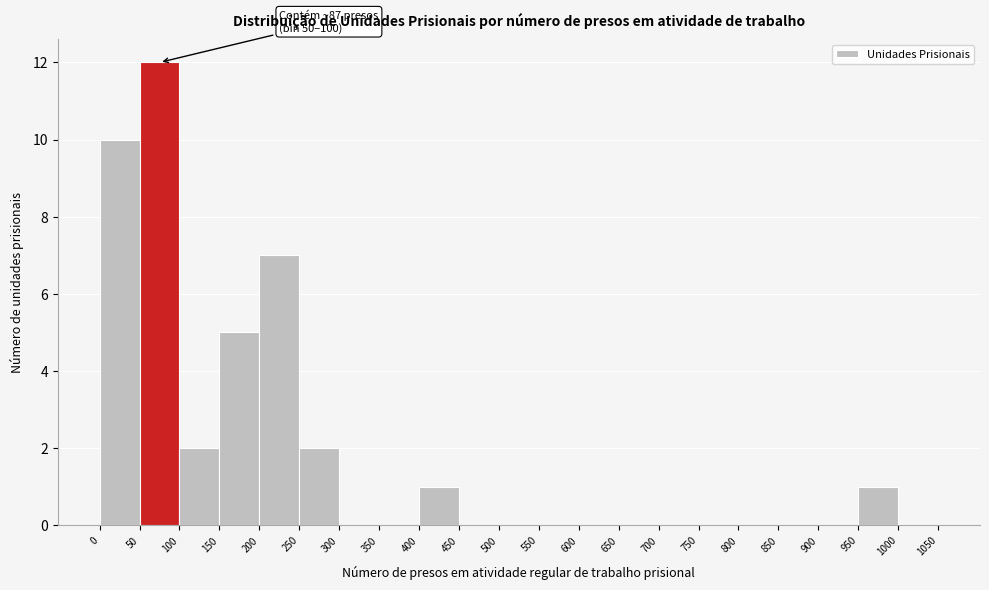

Which range on the x-axis has the tallest bar?

50 to 100